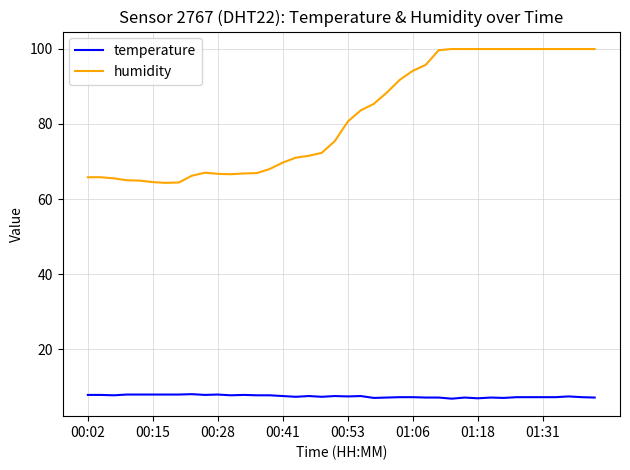

Which series has the widest spread of values?

humidity